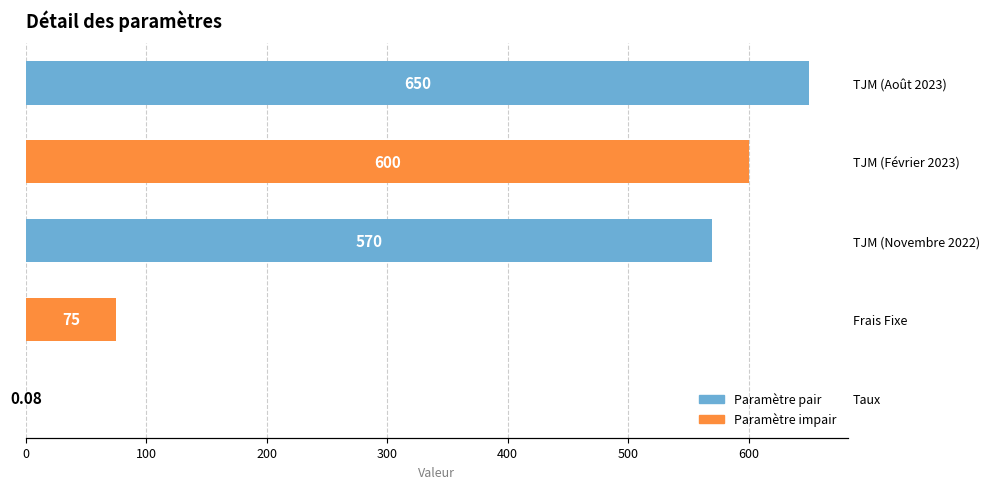

What is the maximum value shown in the chart?

650.0